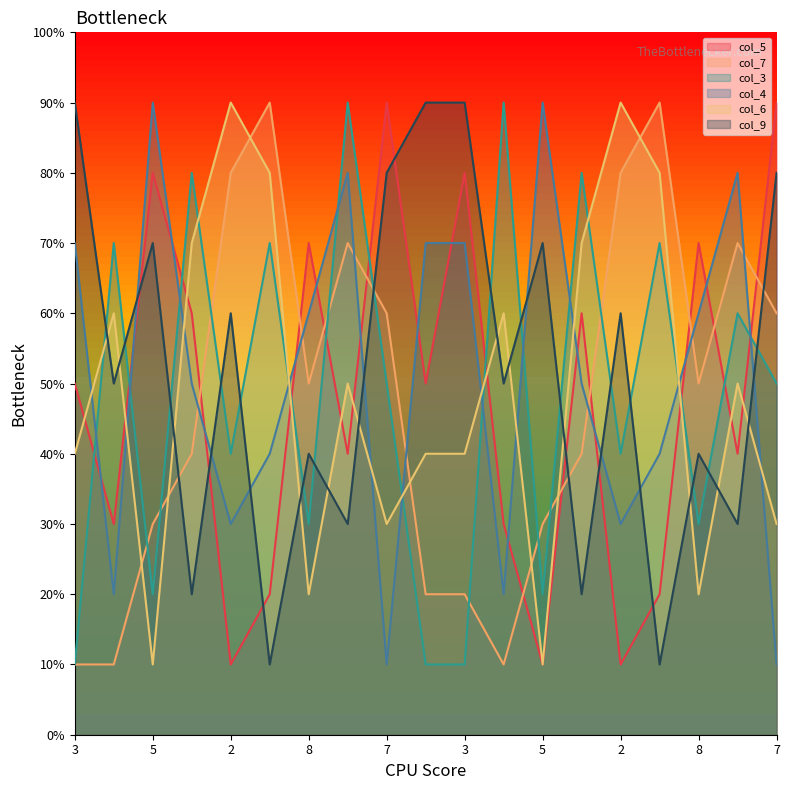

At which category is the sum across all series the highest?

9